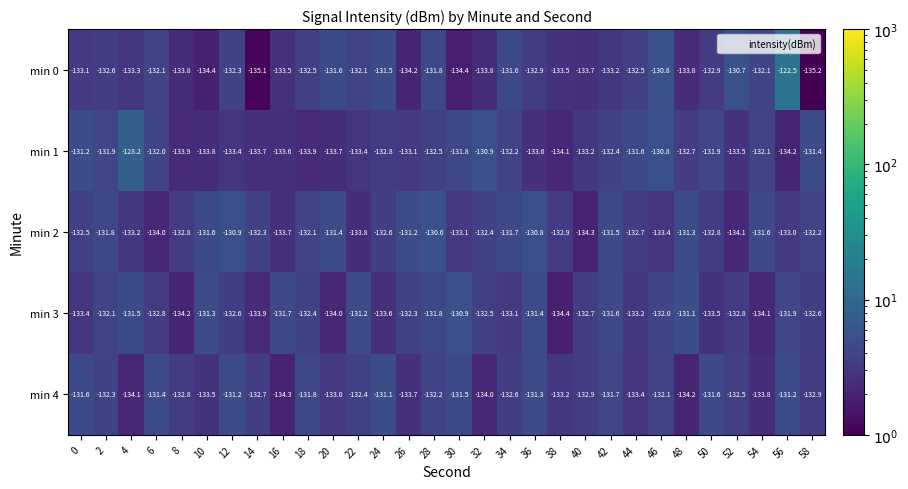

How many categories are shown in the chart?

30